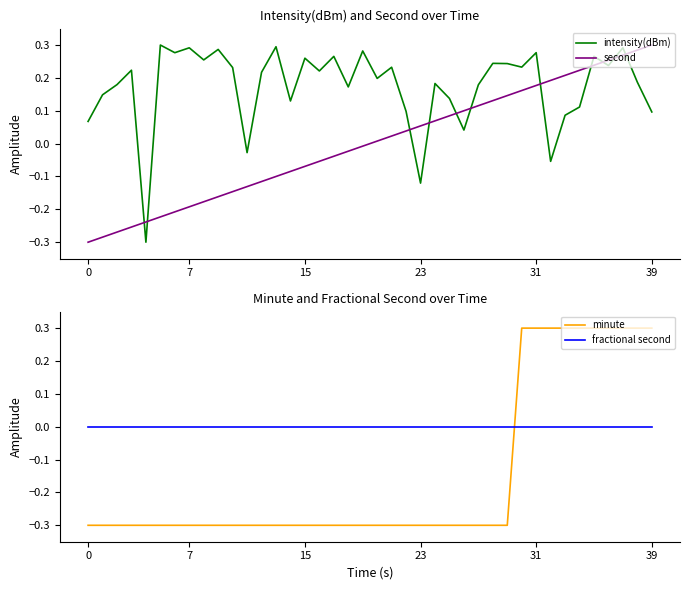

True or false: second has more than 1 points higher than both neighbors.

False